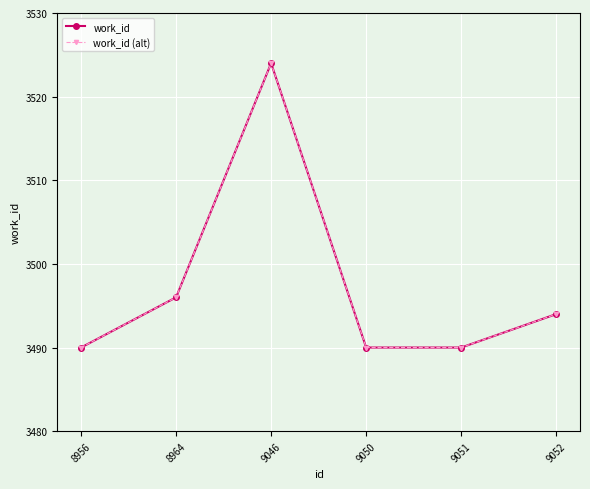

Which category has the highest value in the work_id series?

9046